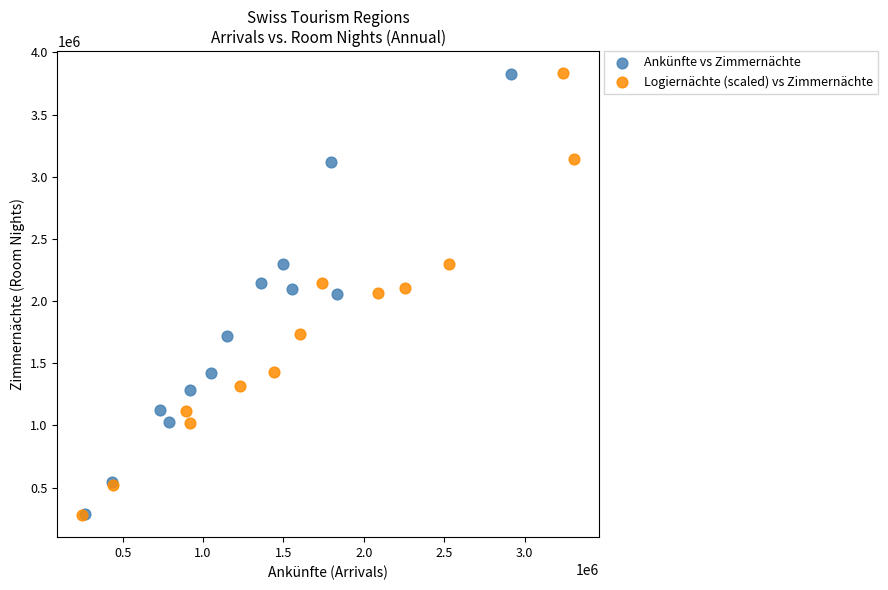

Which series has the widest spread of Y values?

Logiernächte (scaled) vs Zimmernächte